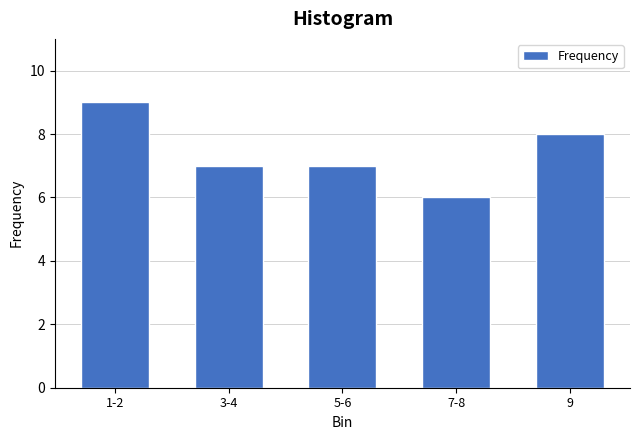

Reading left to right, what are all the values shown in this chart?

9	7	7	6	8